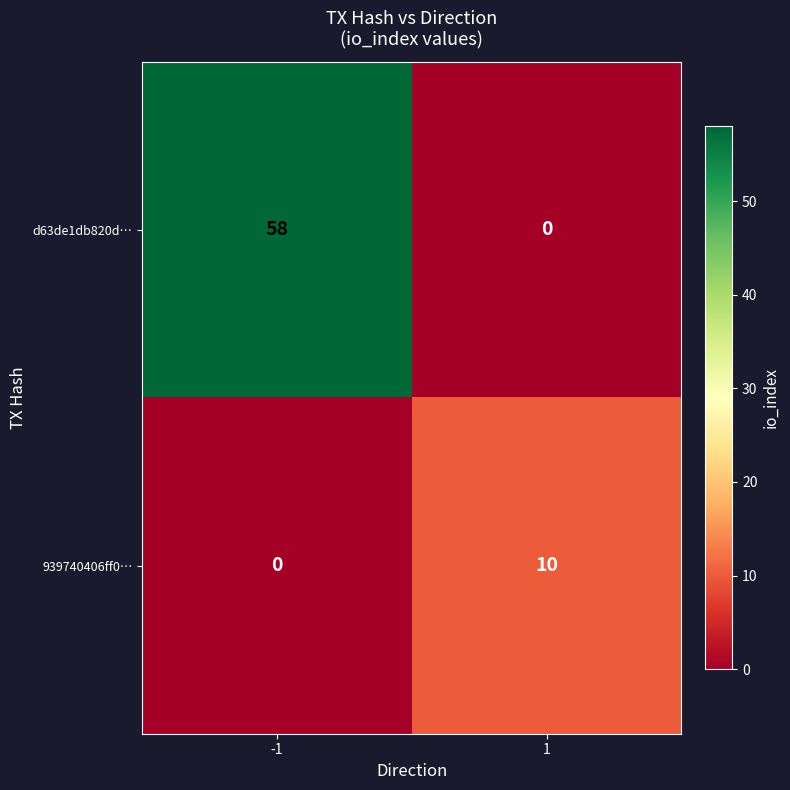

Which series changed the most between -1 and 1?

d63de1db820d…